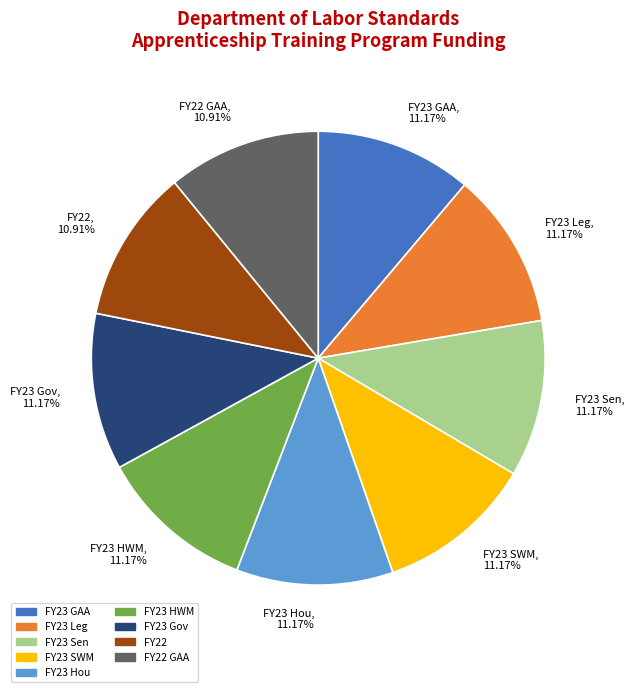

Does any single category account for the majority?

No